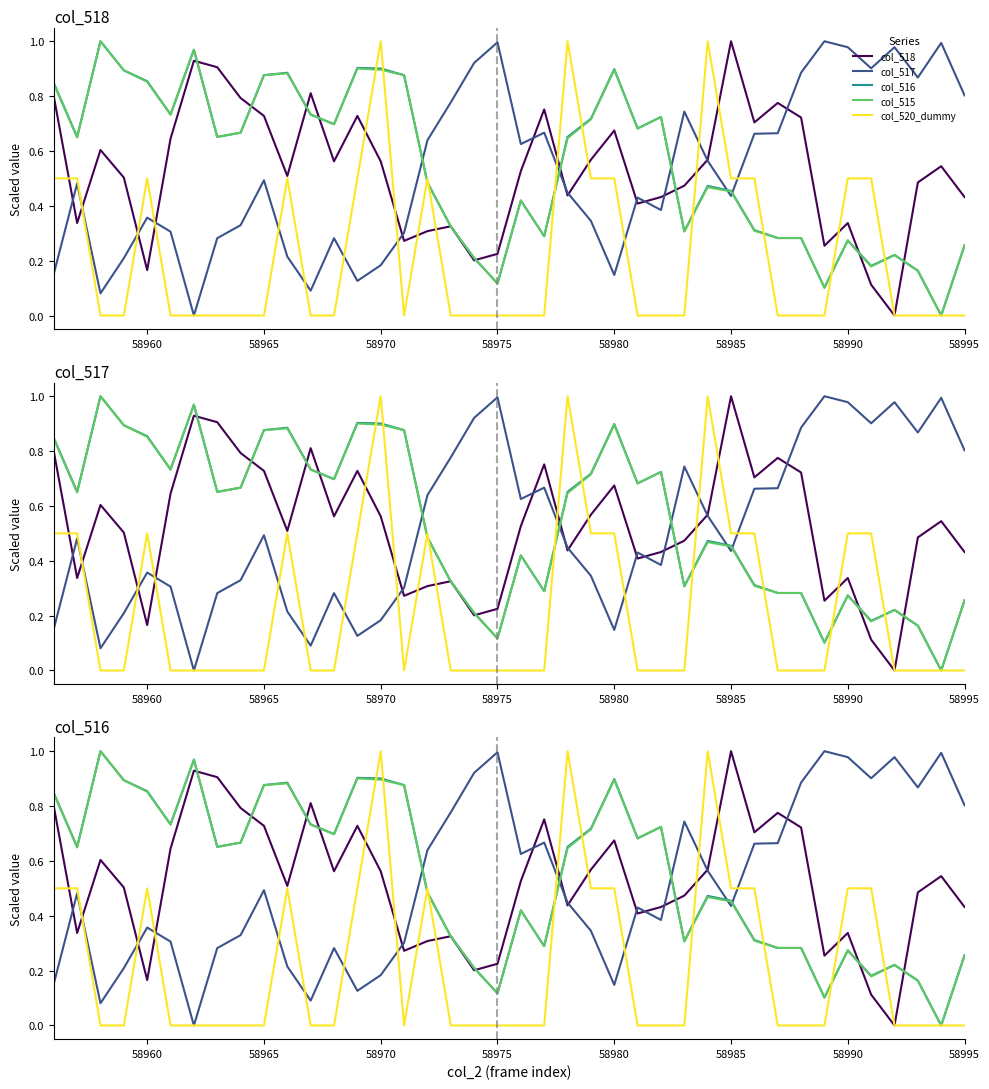

At which category is the sum across all series the highest?

58970